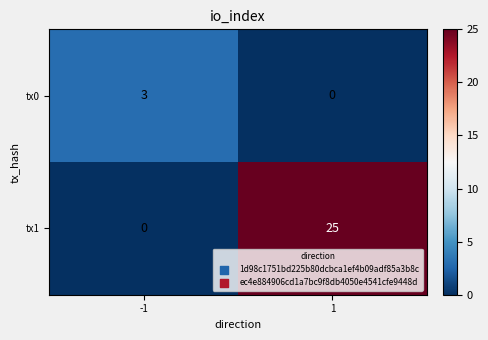

What is the difference between the tx0 values at 1 and -1?

3